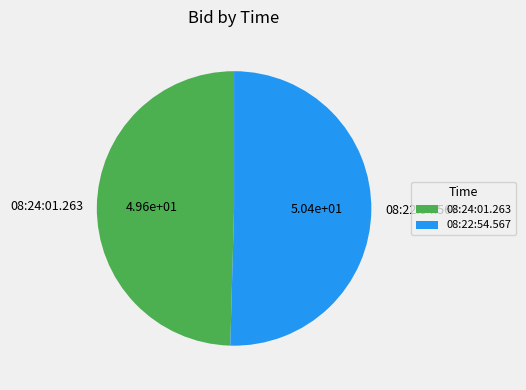

Rank the categories by value from lowest to highest.

08:24:01.263, 08:22:54.567